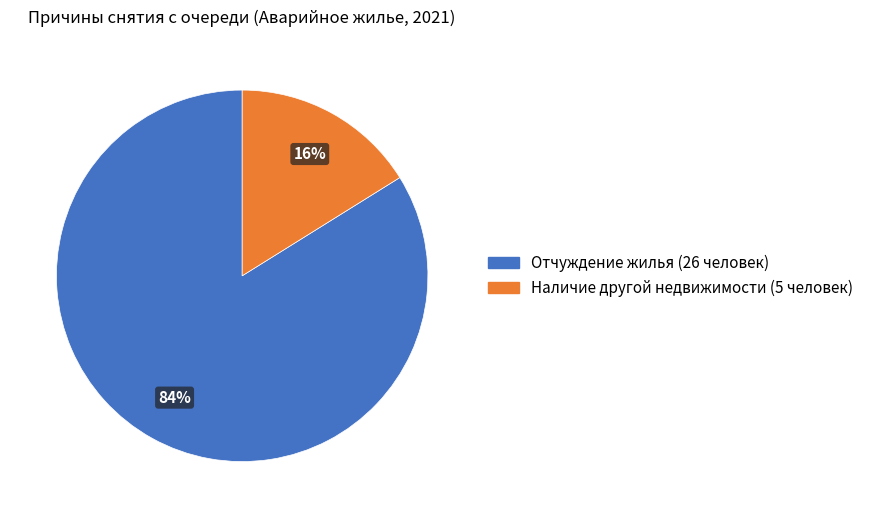

The Отчуждение жилья slice represents 73% of the pie. True or false?

False